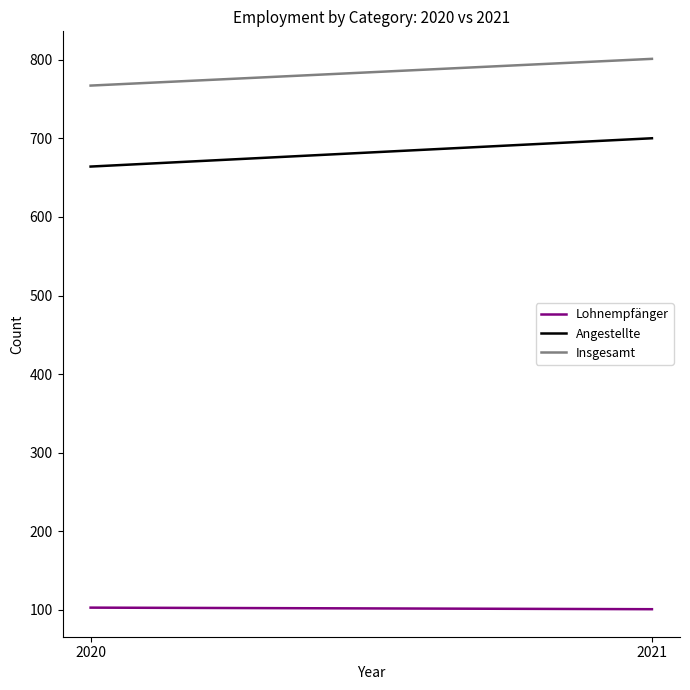

Does the chart have visible grid lines?

No